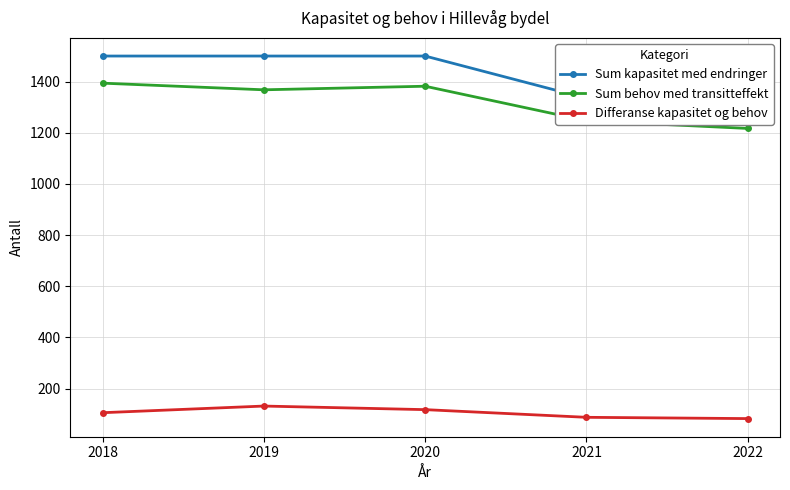

True or false: Differanse kapasitet og behov has more than 2 points higher than both neighbors.

False